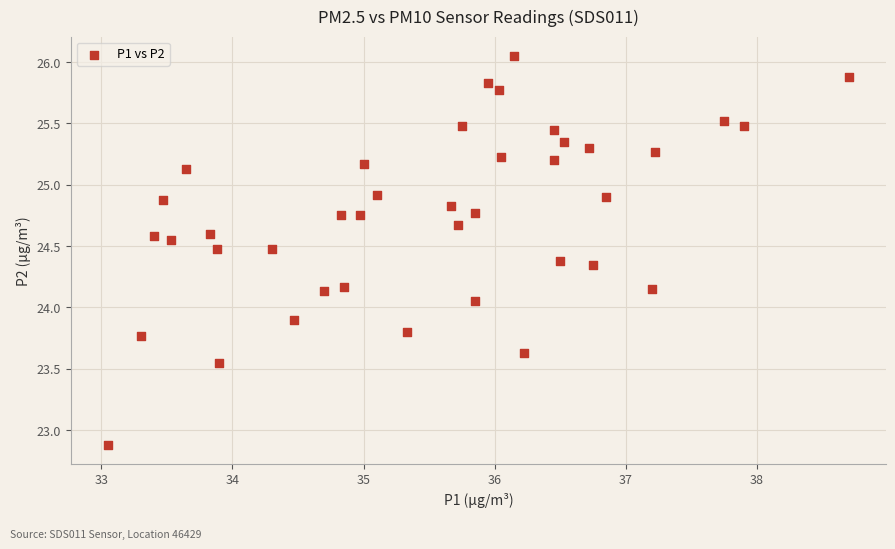

What is the range of X values (max minus min)?

5.7